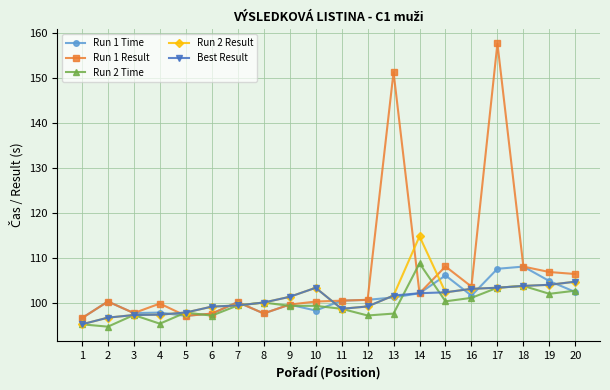

Which series has the largest range (max minus min)?

Run 1 Result